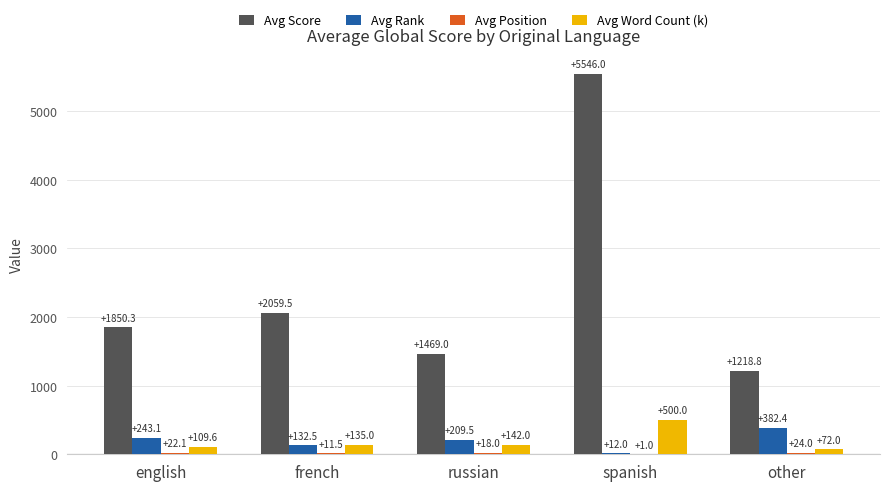

Is the value of Avg Score at russian greater than the value of Avg Word Count (k) at other?

Yes